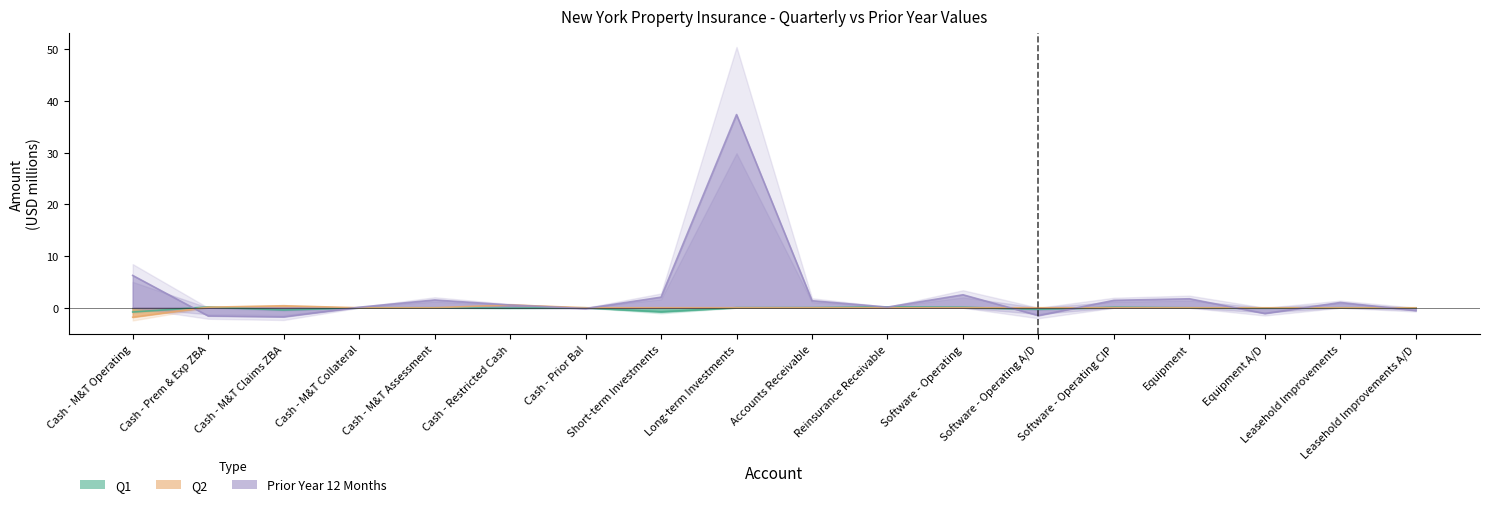

Which series changed the most between Cash - M&T Operating and Short-term Investments?

Prior Year 12 Months